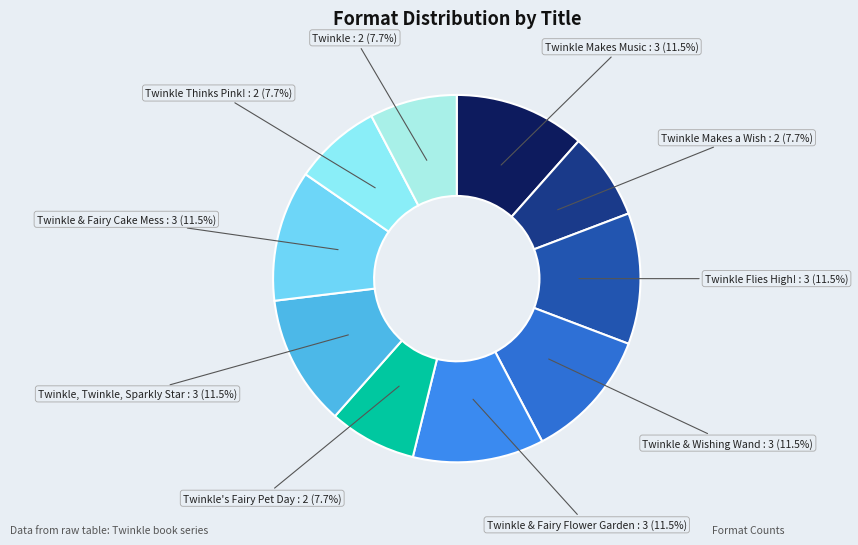

Approximately how many times larger is the value at Twinkle Makes a Wish compared to Twinkle's Fairy Pet Day?

1.0